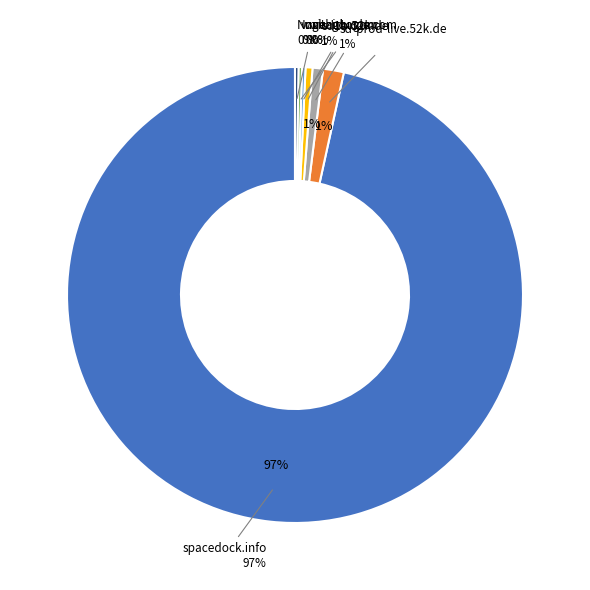

How many slices are in this pie chart?

7